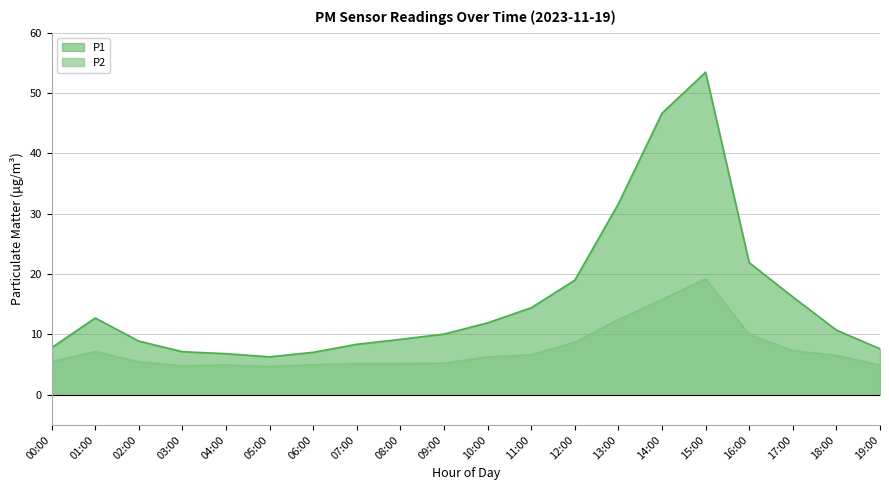

Which category has the lowest value in the P2 series?

05:00